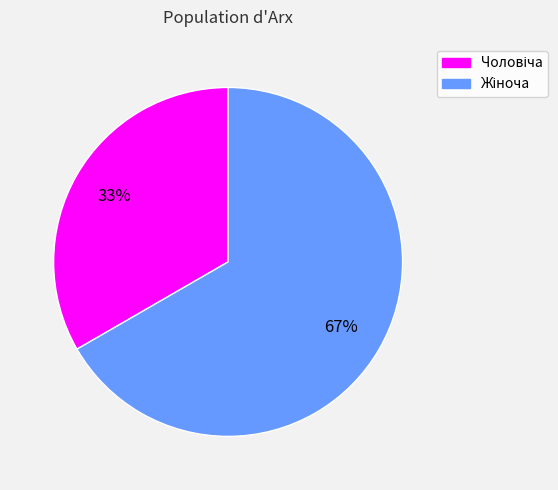

To the nearest percent, what is the average slice percentage?

50%